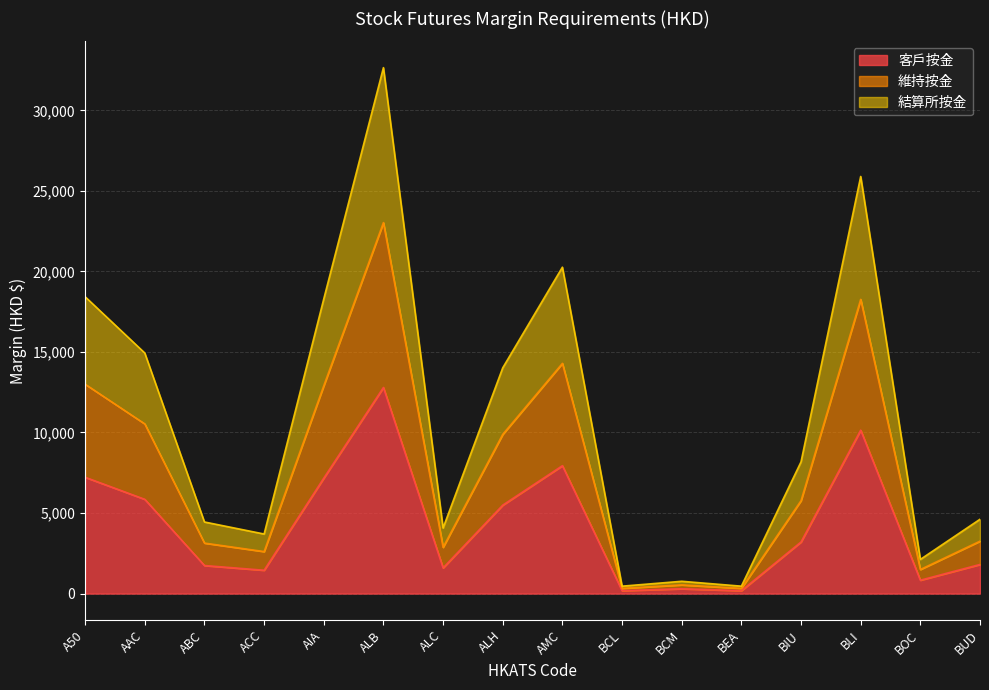

List the labels in order of 維持按金 value, largest first.

ALB, BLI, AMC, A50, AIA, AAC, ALH, BIU, BUD, ABC, ALC, ACC, BOC, BCM, BCL, BEA